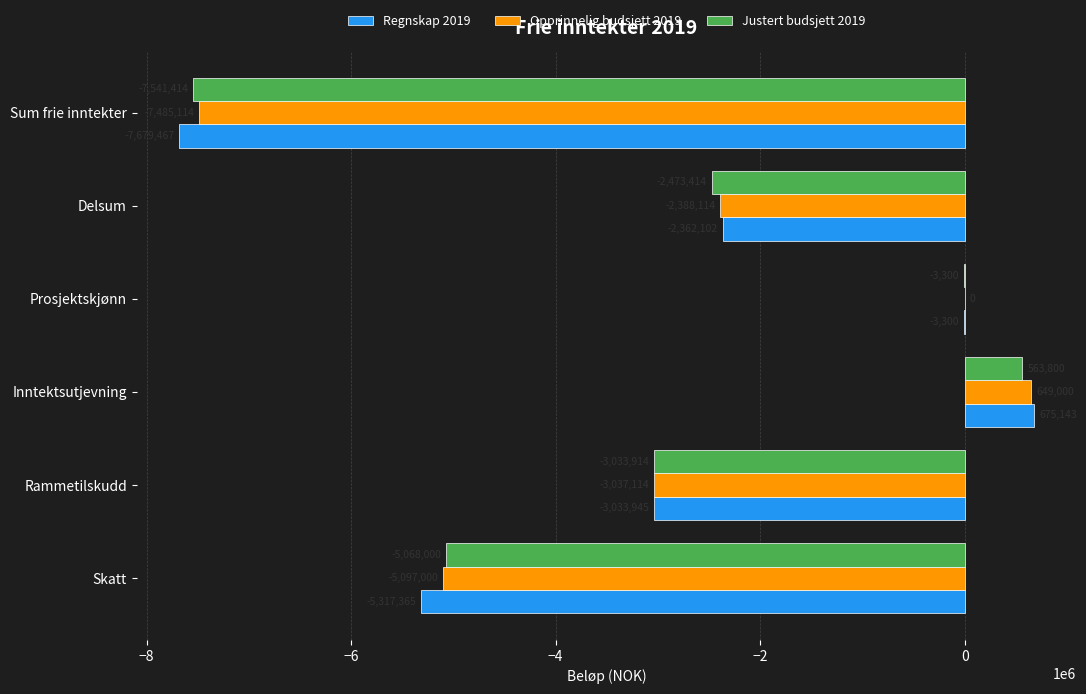

What is the sum of all Regnskap 2019 values?

-17721036